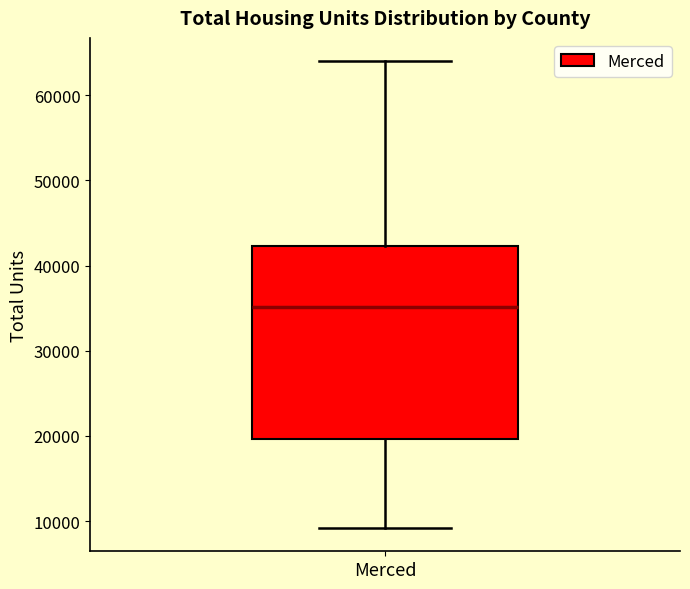

Transcribe this box plot: give where the median line is, the range the box spans, and where the two whiskers end, as read against the y-axis. The values are not printed on the chart, so give them approximately, as read against the axis.

median 35000, box 20000 to 42000, whiskers 9000 to 64000